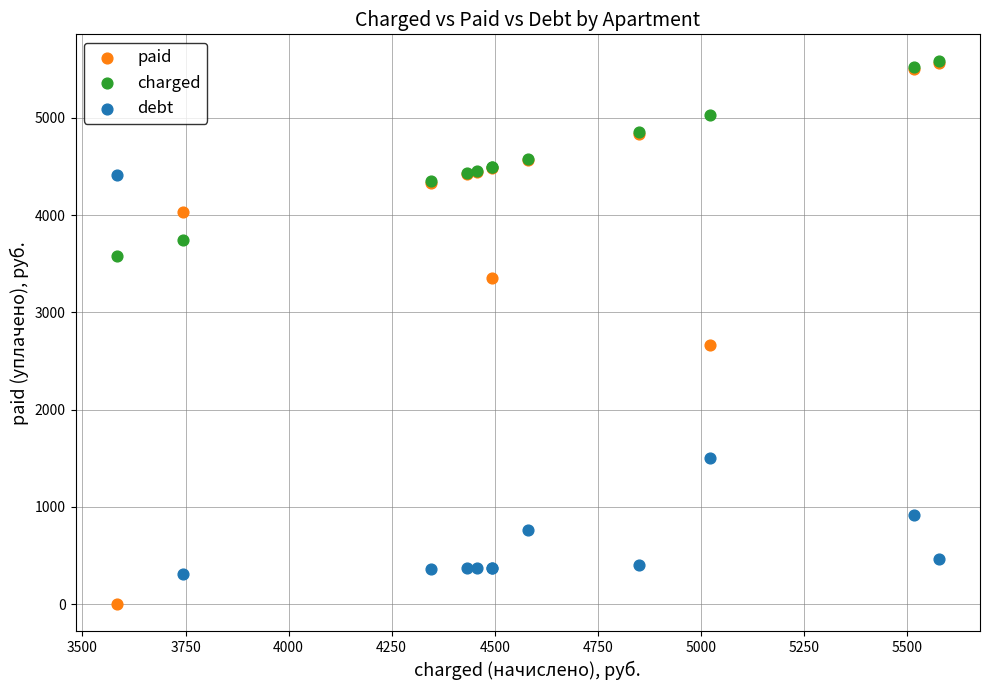

Which series contains the lowest Y value?

paid